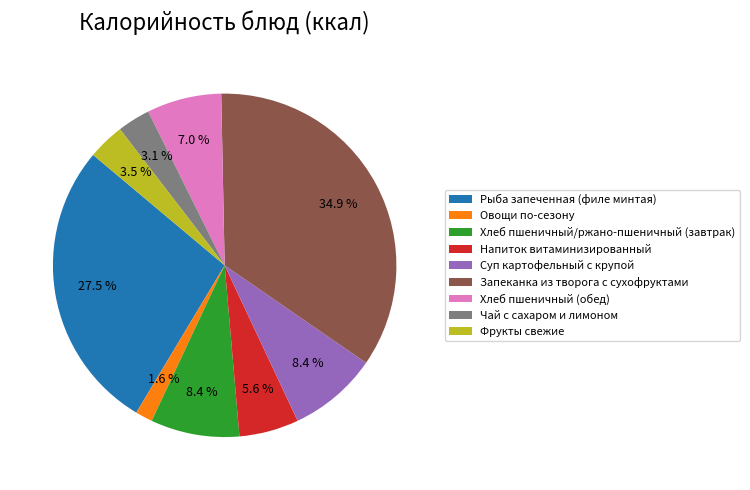

The Фрукты свежие slice represents 18% of the pie. True or false?

False